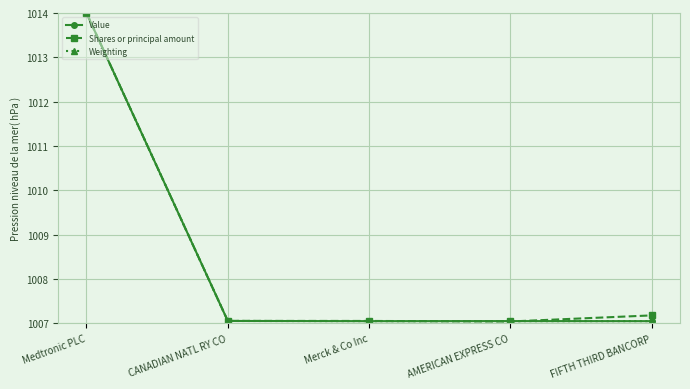

At which category is the sum across all series the highest?

Medtronic PLC